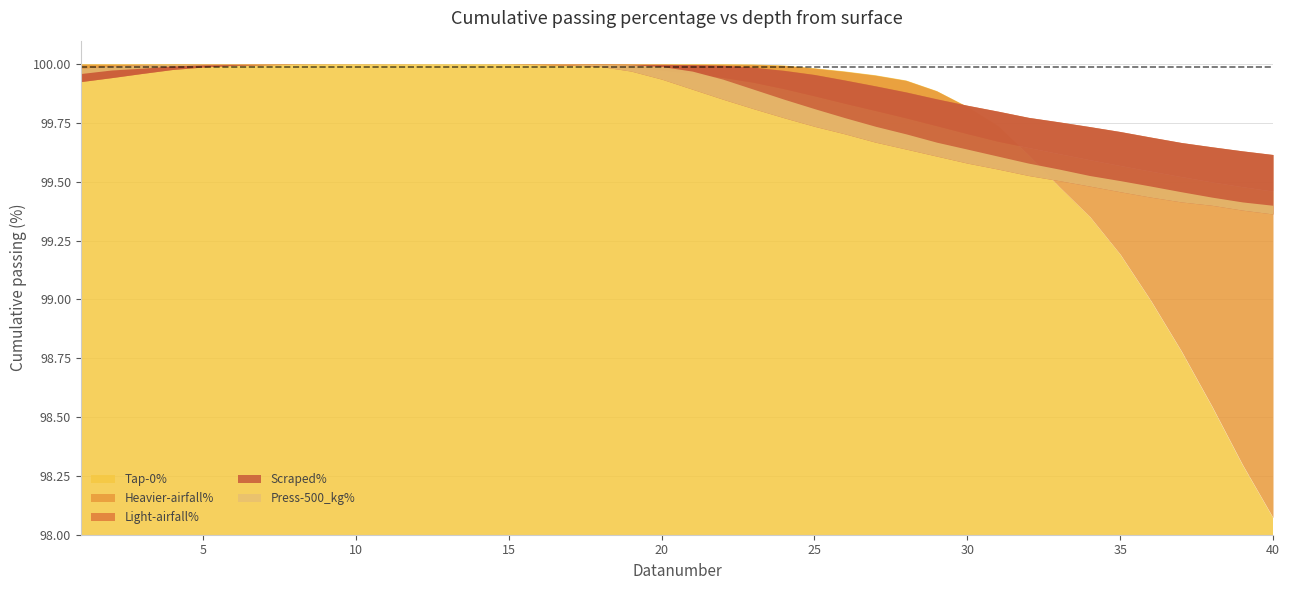

Where is Scraped% nearest to the value 99?

40